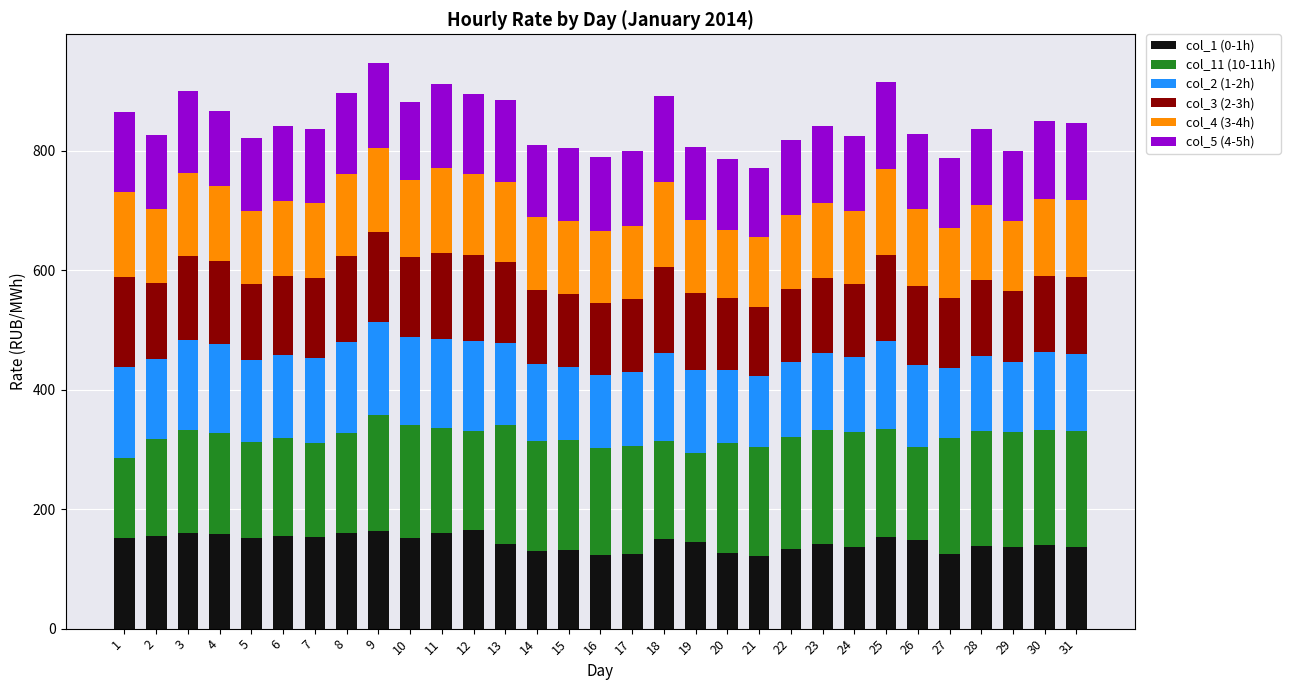

What is the maximum value for col_1 (0-1h)?

164.4